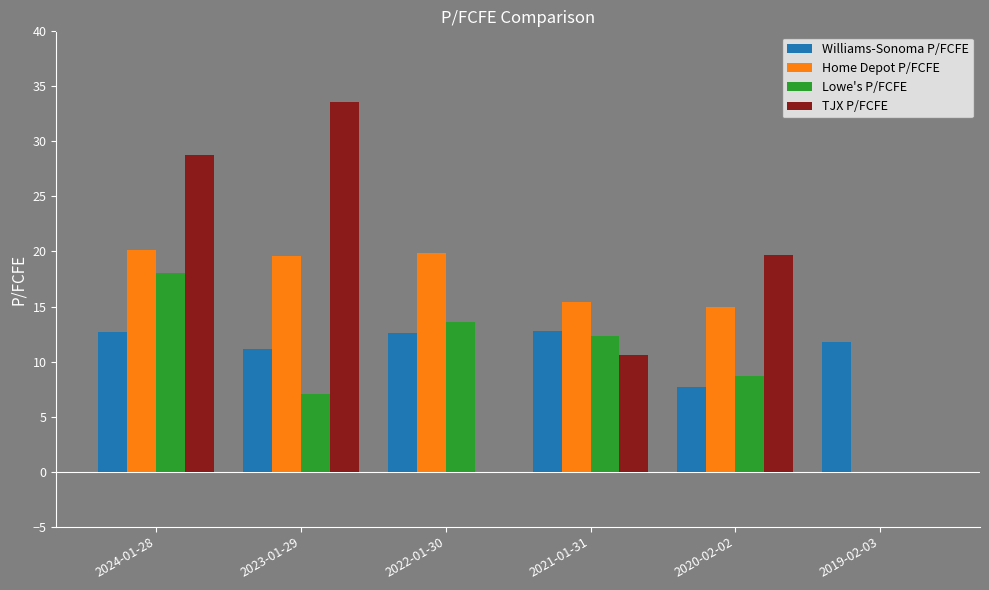

How many positive values does the Home Depot P/FCFE series have?

5